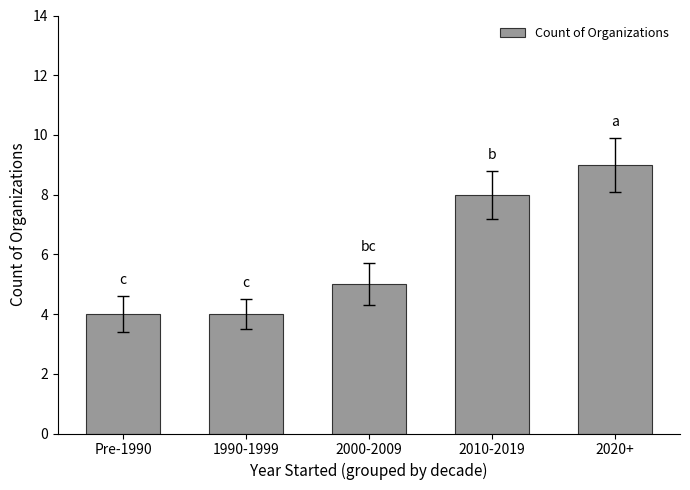

Reading left to right, transcribe all the data shown in this chart.

Pre-1990=4	1990-1999=4	2000-2009=5	2010-2019=8	2020+=9